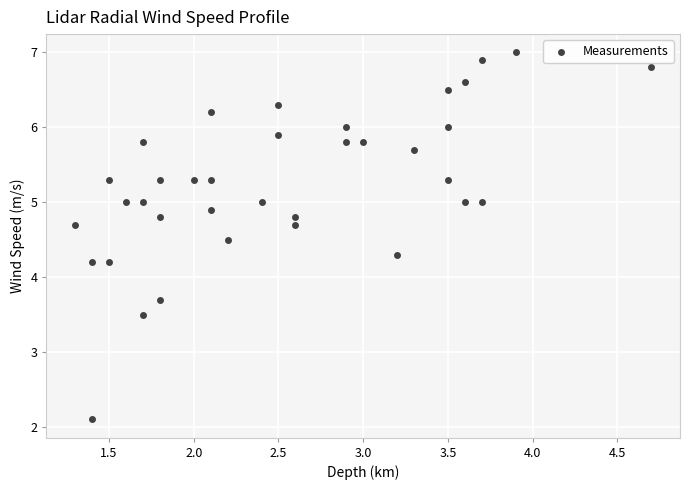

What is the range of X values (max minus min)?

3.4